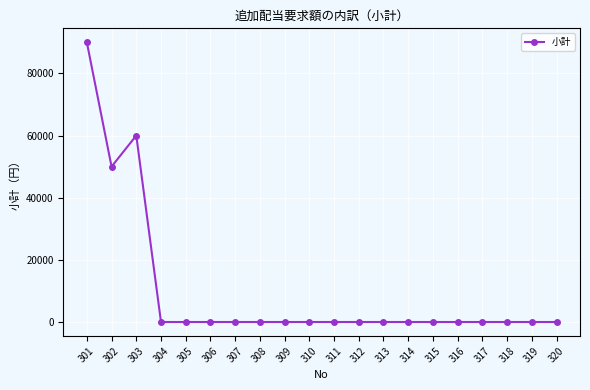

What is the difference between the maximum and minimum values?

90000